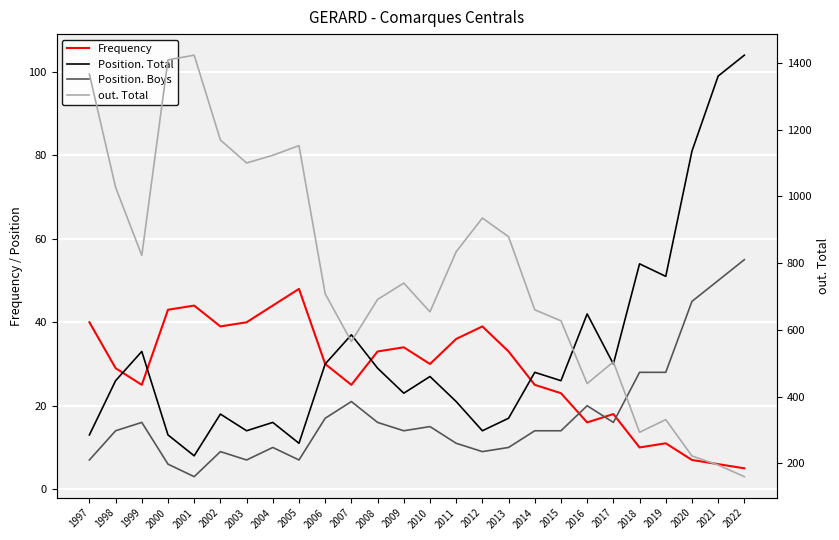

Between 2004 and 2021, which is larger?

2004